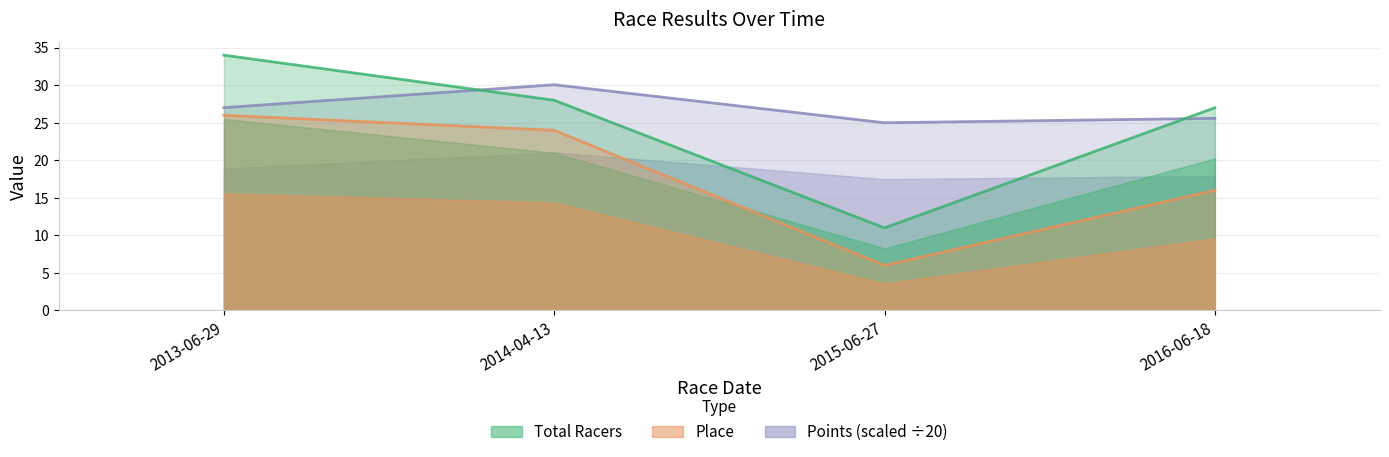

Reading left to right, extract all data points from this chart.

Place: 2013-06-29=26.0	2014-04-13=24.0	2015-06-27=6.0	2016-06-18=16.0
Total Racers: 2013-06-29=34.0	2014-04-13=28.0	2015-06-27=11.0	2016-06-18=27.0
Points: 2013-06-29=27.0	2014-04-13=30.1	2015-06-27=25.0	2016-06-18=25.6